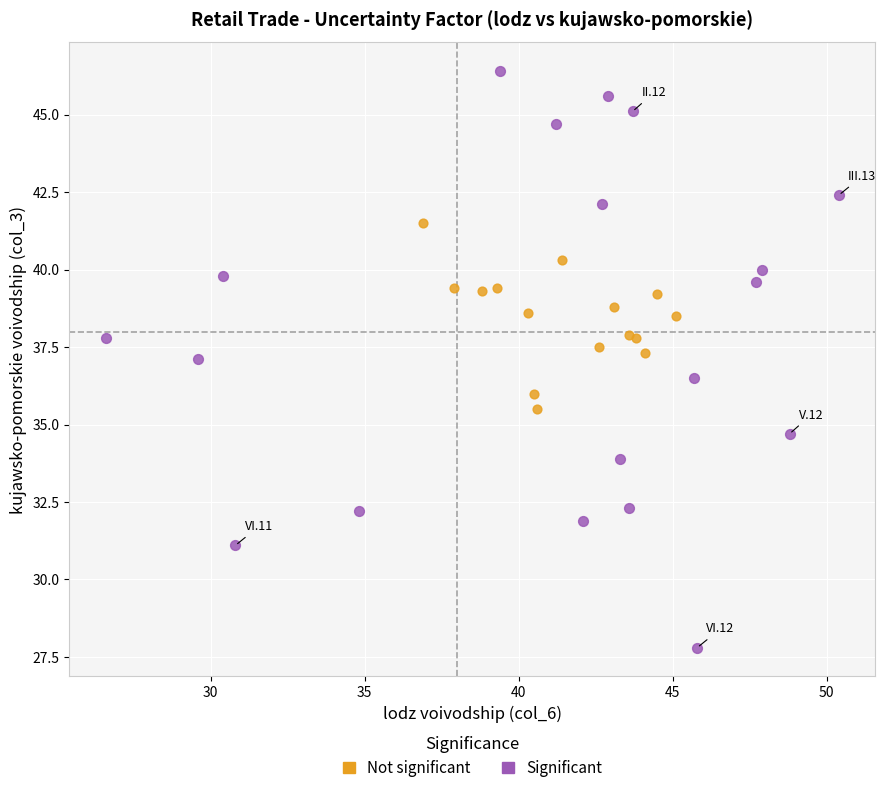

Which series contains the highest Y value?

Significant